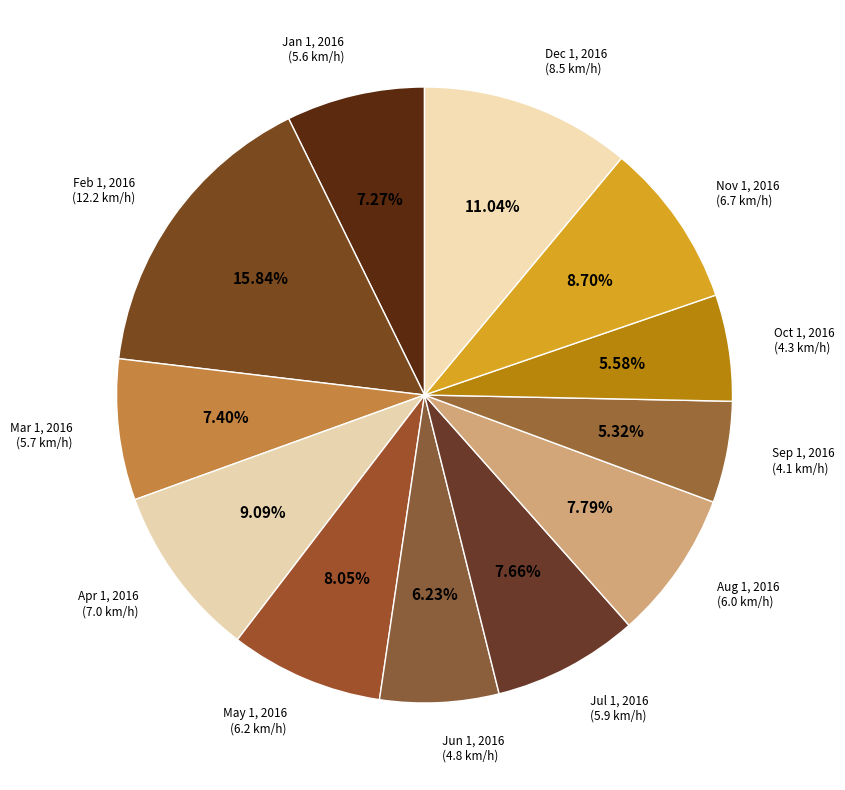

Between Feb 1, 2016 (12.2 km/h) and Apr 1, 2016 (7.0 km/h), which is larger?

Feb 1, 2016 (12.2 km/h)